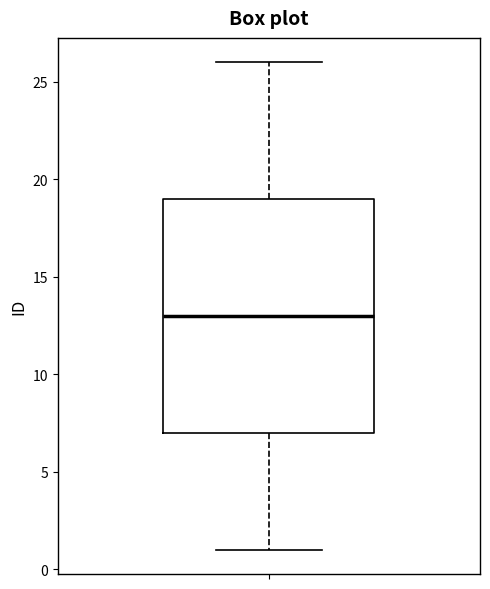

Where does the upper whisker of the box end on the y-axis? The values are not printed on the chart, so give them approximately, as read against the axis.

26